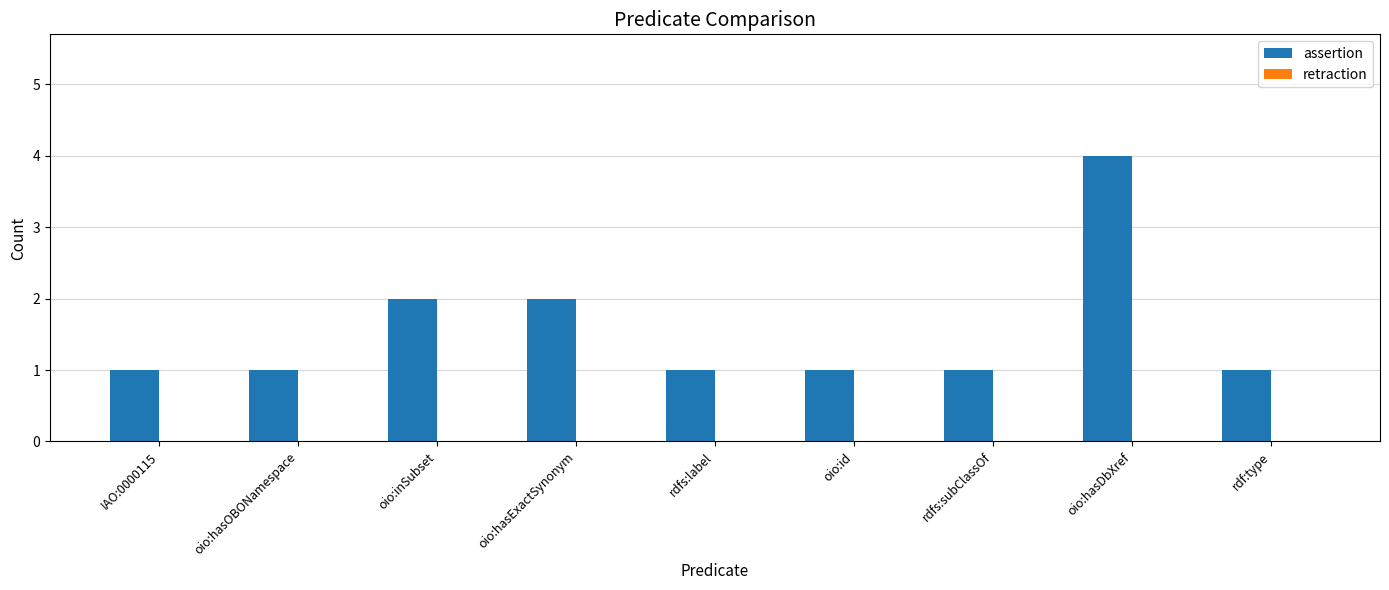

What is the label of the 7th bar from the left?

rdfs:subClassOf